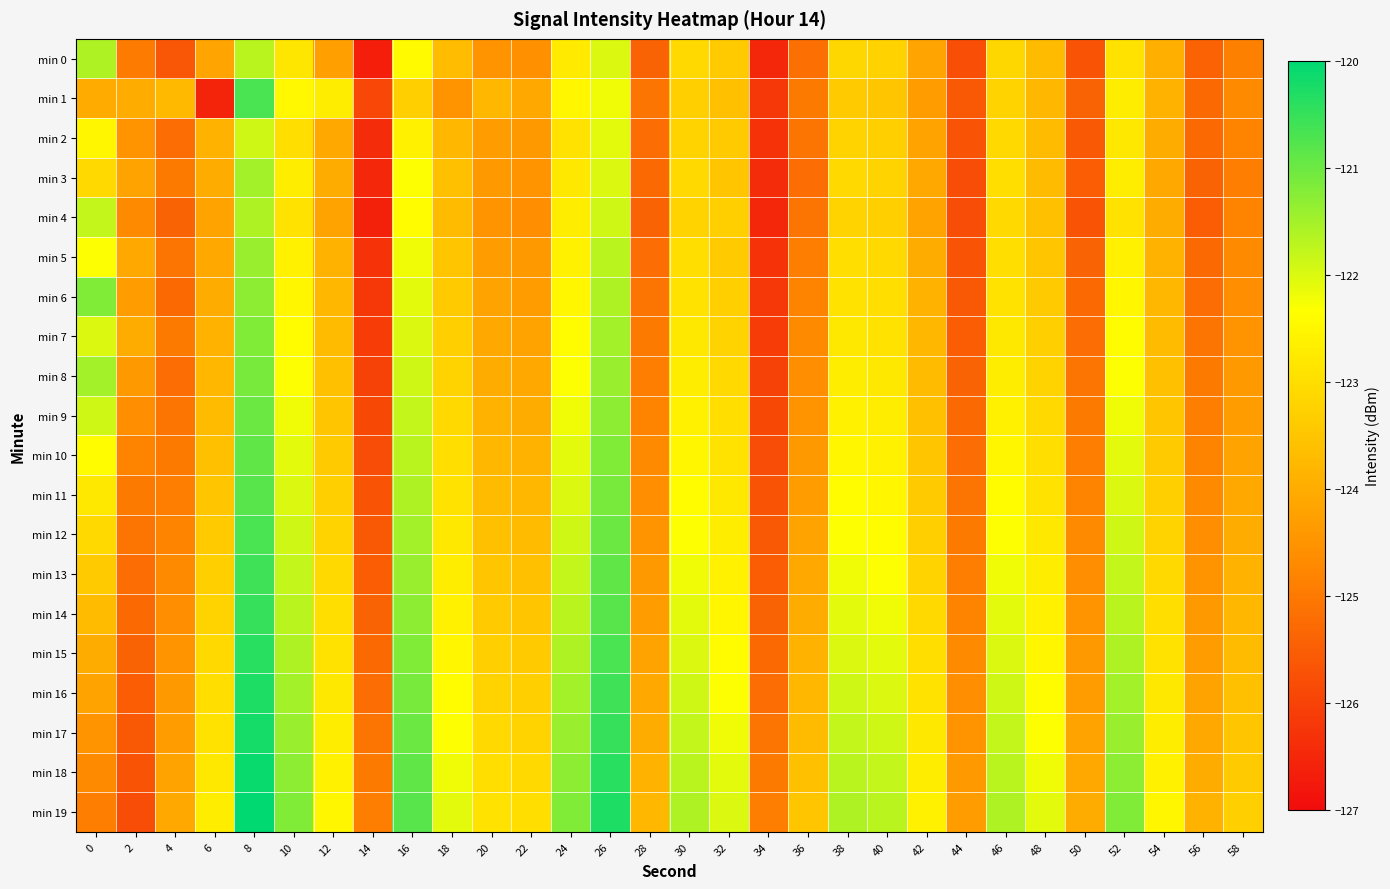

At which category does the chart reach its peak across all series?

8